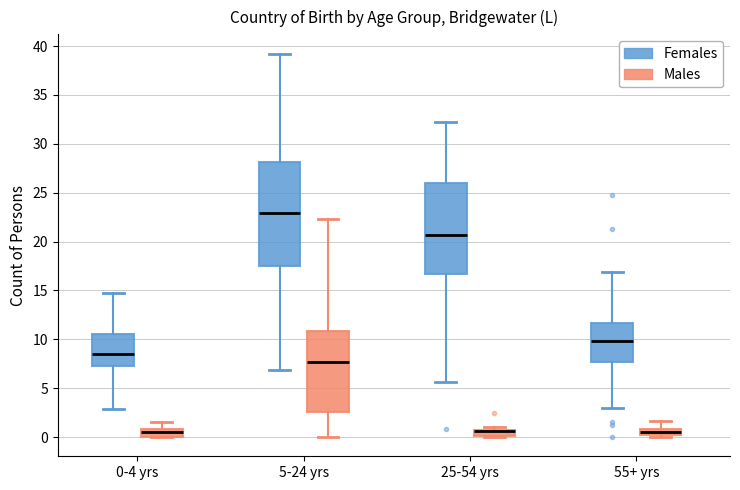

Where is the upper edge of the box for 25-54 yrs (Females) on the y-axis? The values are not printed on the chart, so give them approximately, as read against the axis.

26.0